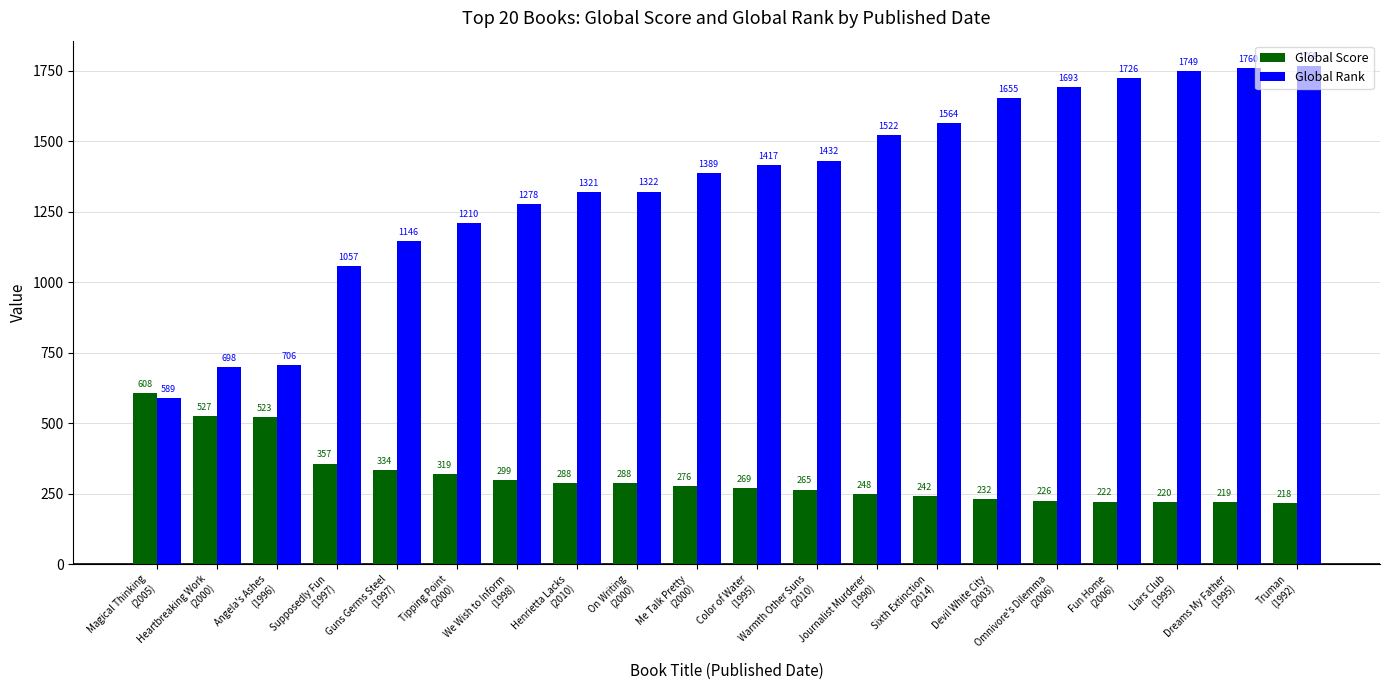

At We Wish to Inform
(1998), list the series in order from largest to smallest.

Global Rank, Global Score